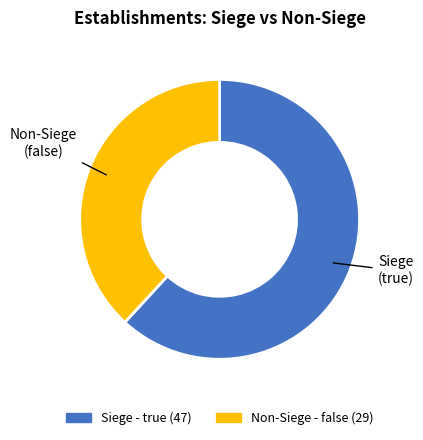

Is there any slice that represents more than half of the pie?

Yes